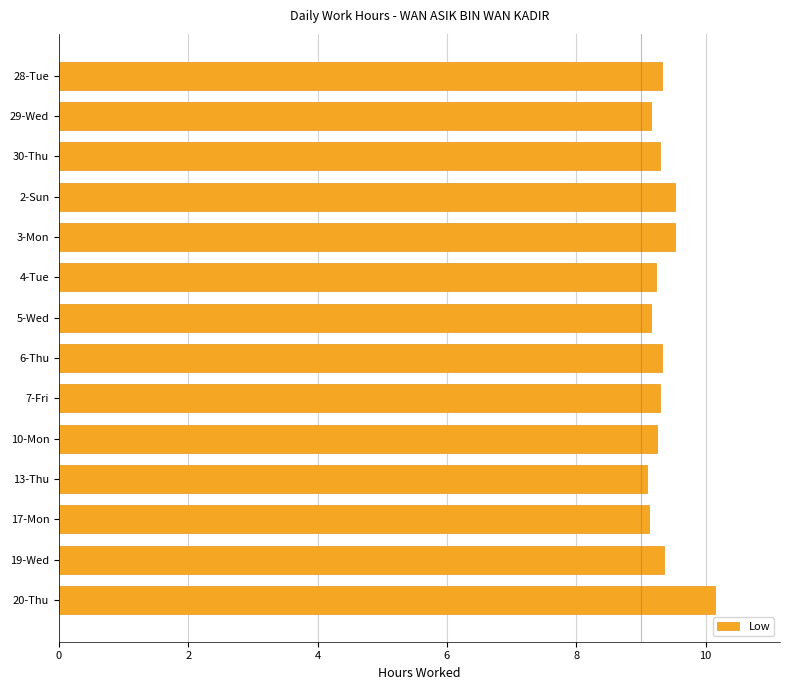

Is it true that the value at 19-Wed is 9.3?

True